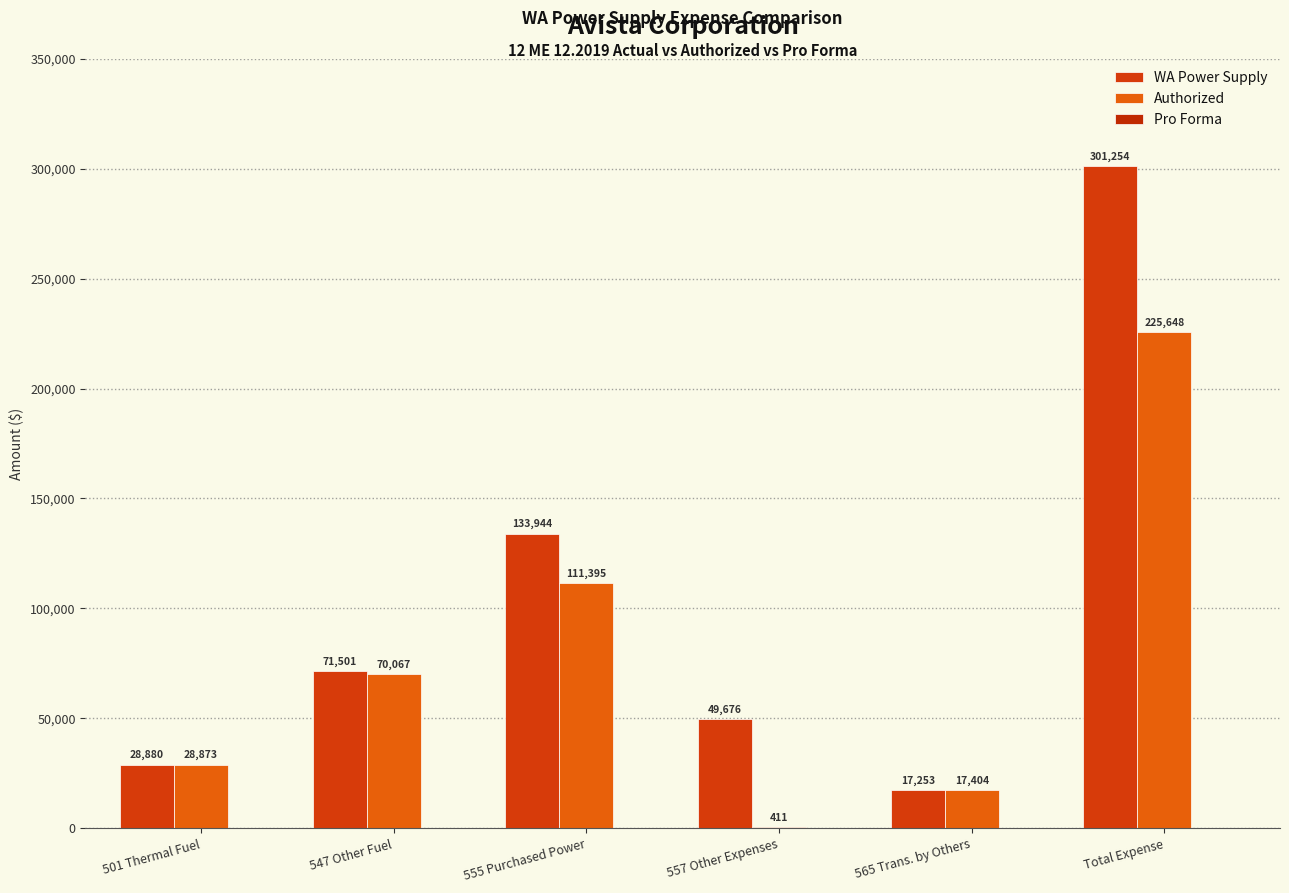

What is the total value across all series at 555 Purchased Power?

245339.1